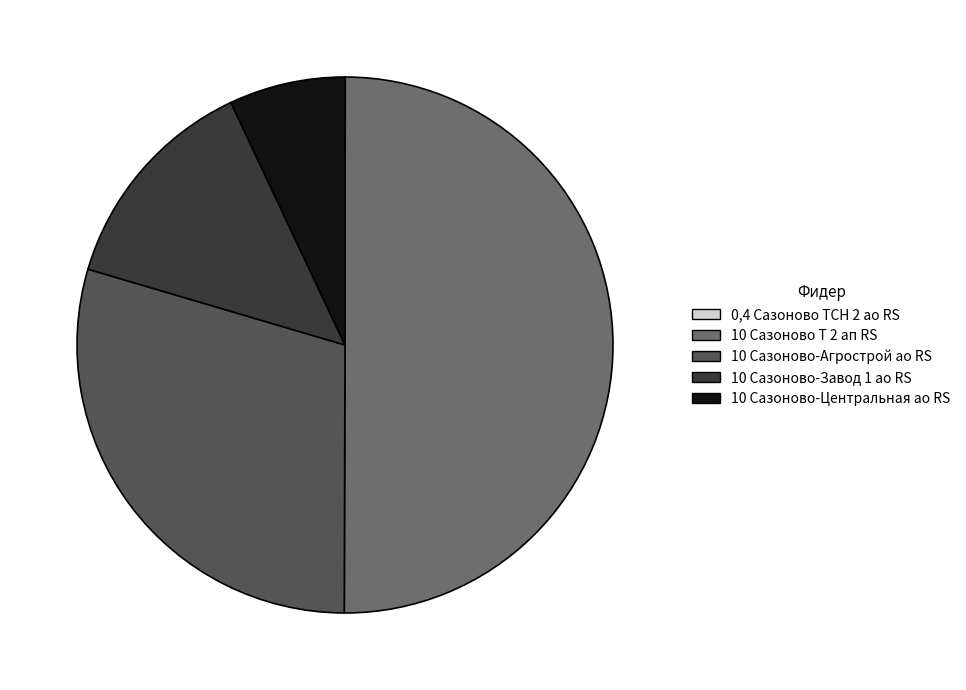

What is the majority slice?

10 Сазоново Т 2 ап RS